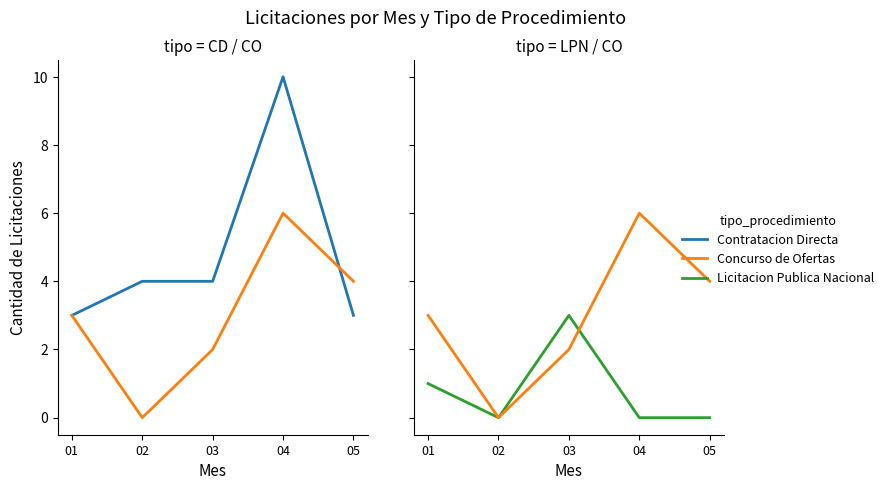

Reading left to right, transcribe all the data shown in this chart.

Contratacion Directa: 01=3	02=4	03=4	04=10	05=3
Concurso de Ofertas: 01=3	02=0	03=2	04=6	05=4
Licitacion Publica Nacional: 01=1	02=0	03=3	04=0	05=0